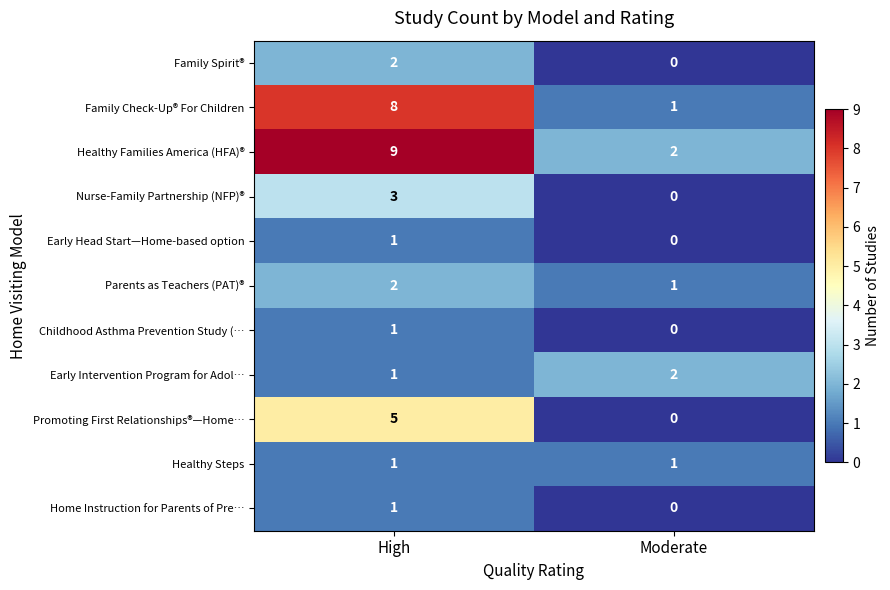

What is the total value across all series at High?

34